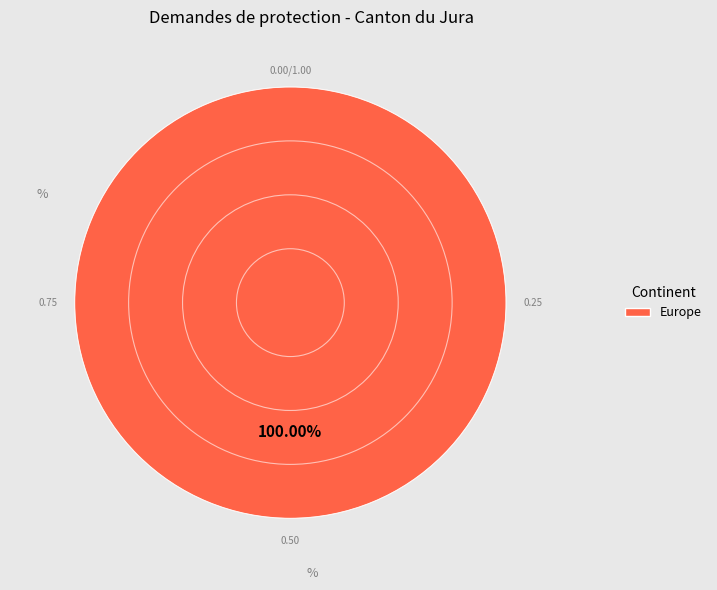

Is there a majority slice in this chart?

Yes